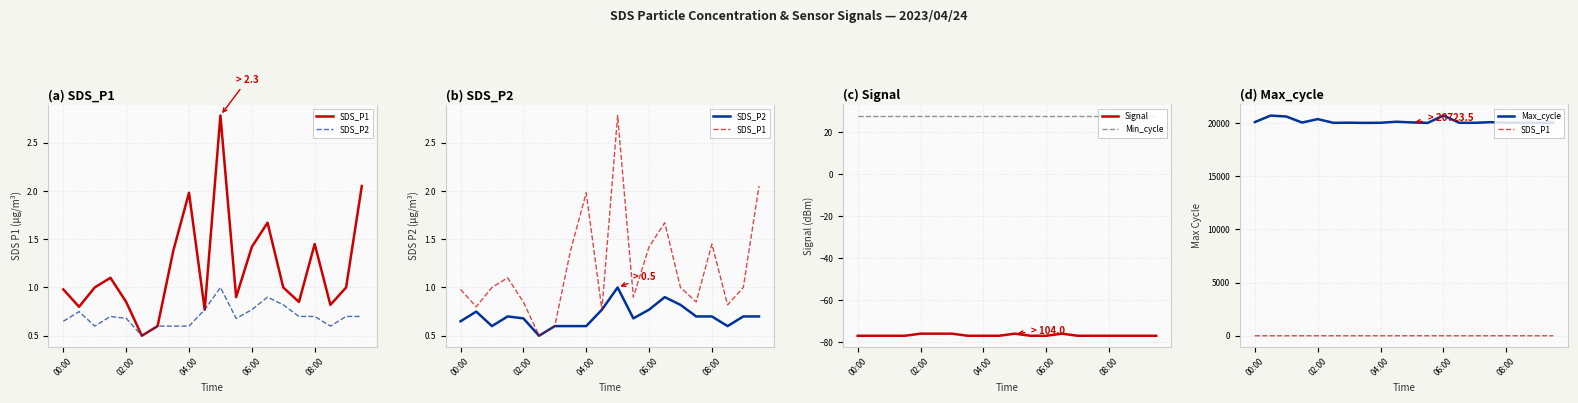

What is the smallest value displayed?

-77.0